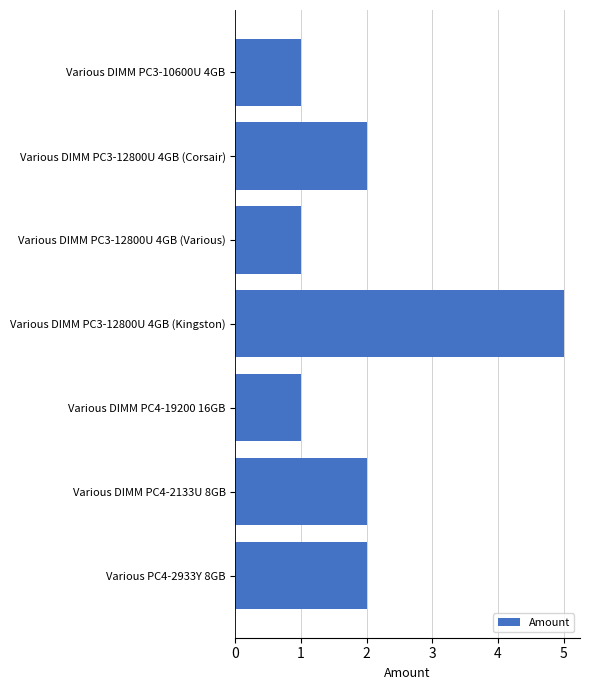

What is the average value?

2